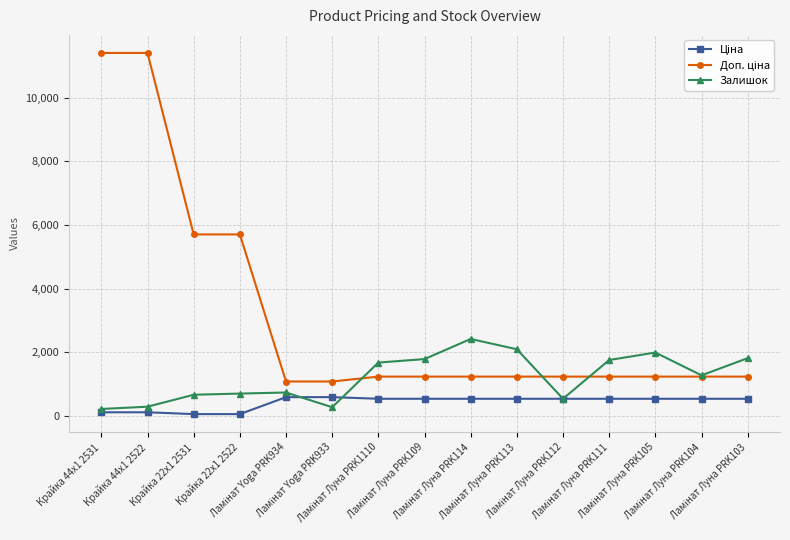

What is the value of the Залишок point at the 8th from the left?

1786.0